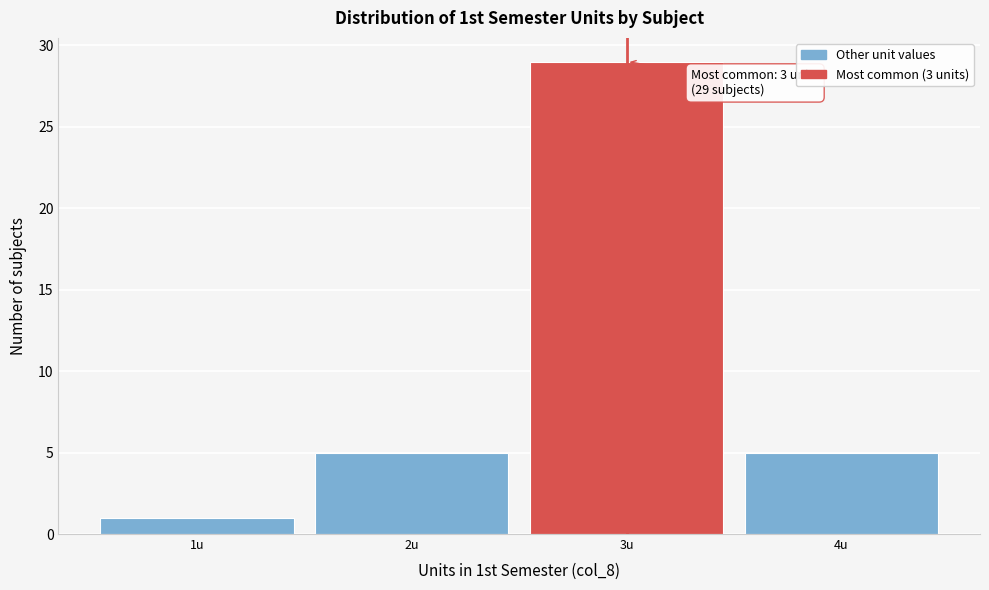

Over which range of the x-axis is the bar tallest?

2.5 to 3.5